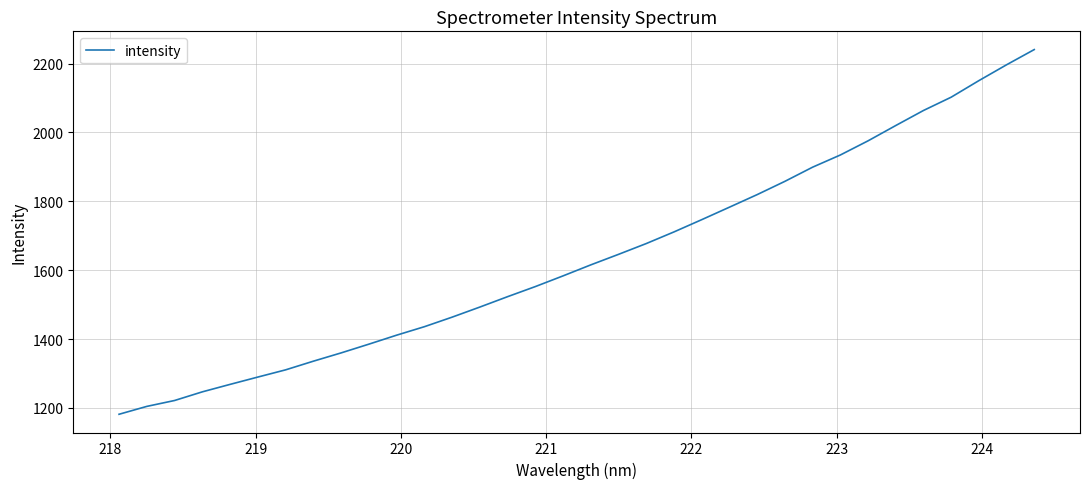

What is the average value?

1638.4